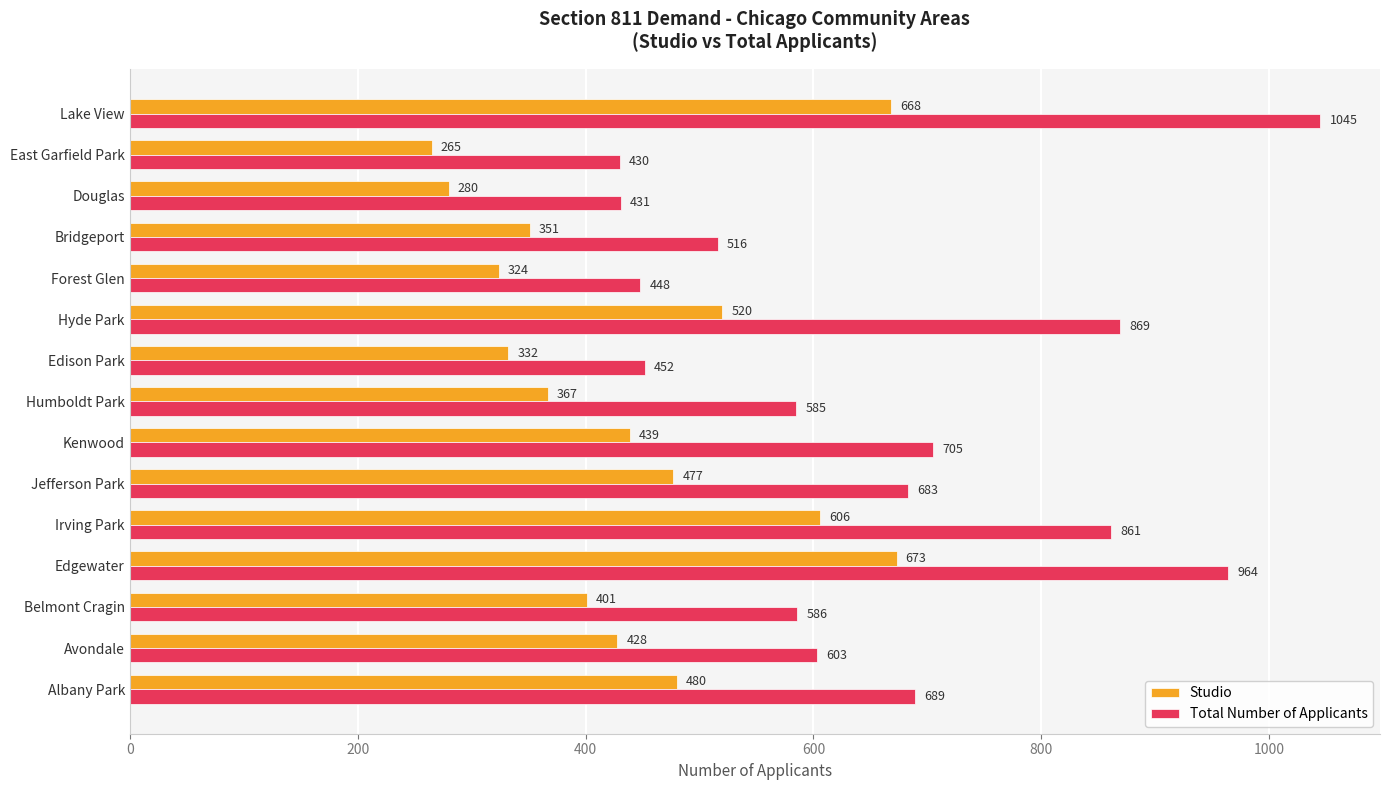

How many series are shown in this chart?

2